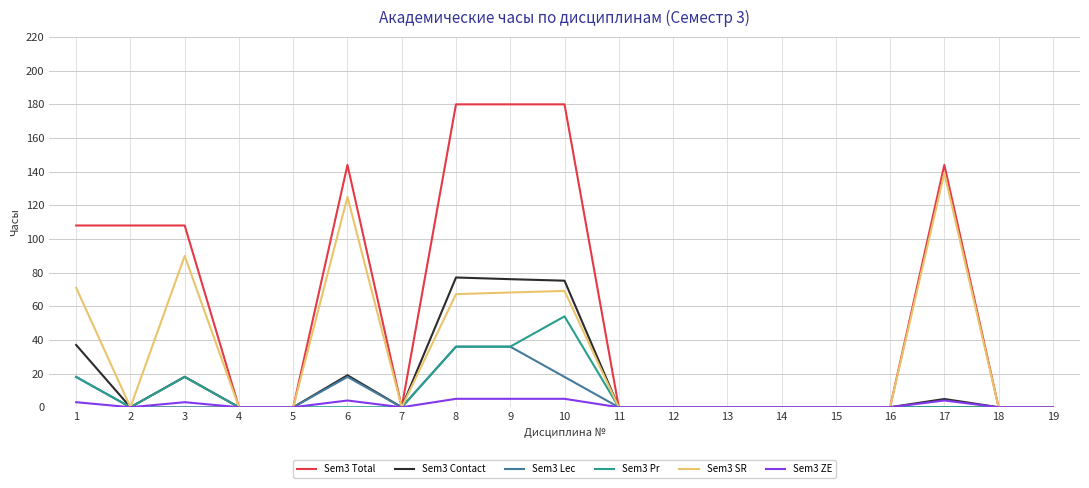

Which series has the largest range (max minus min)?

Sem3 Total